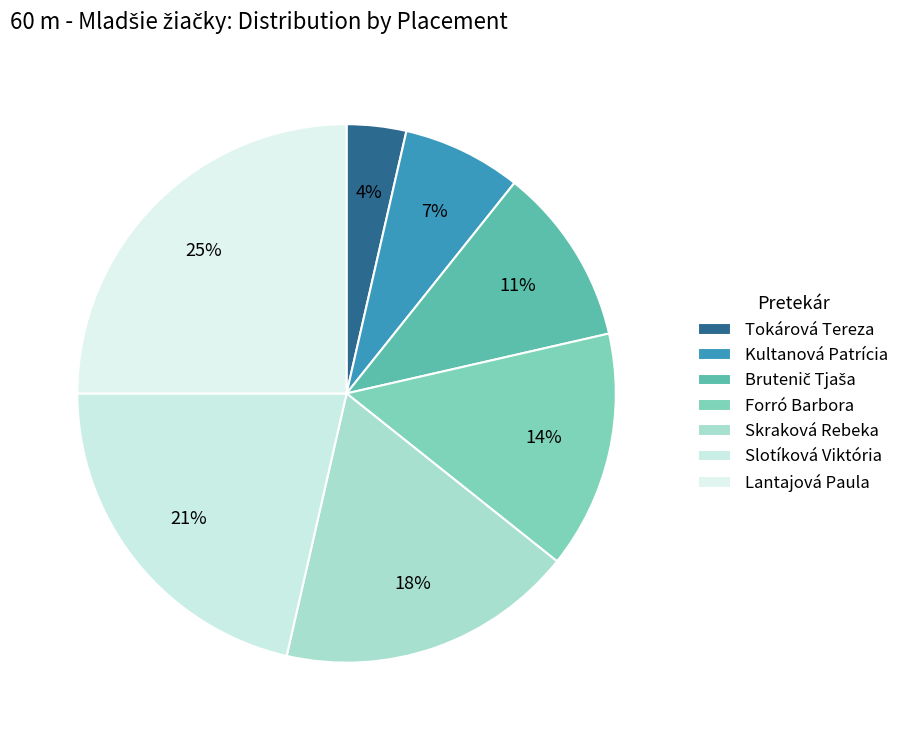

How many segments does this pie chart have?

7